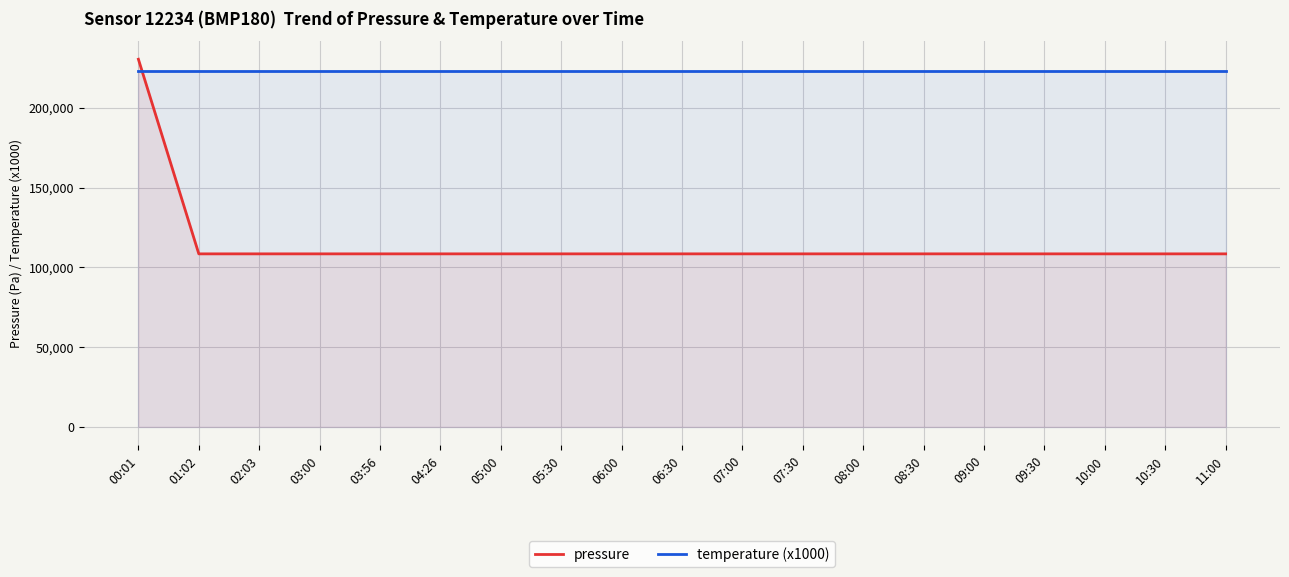

Which category has the highest value across all series?

00:01